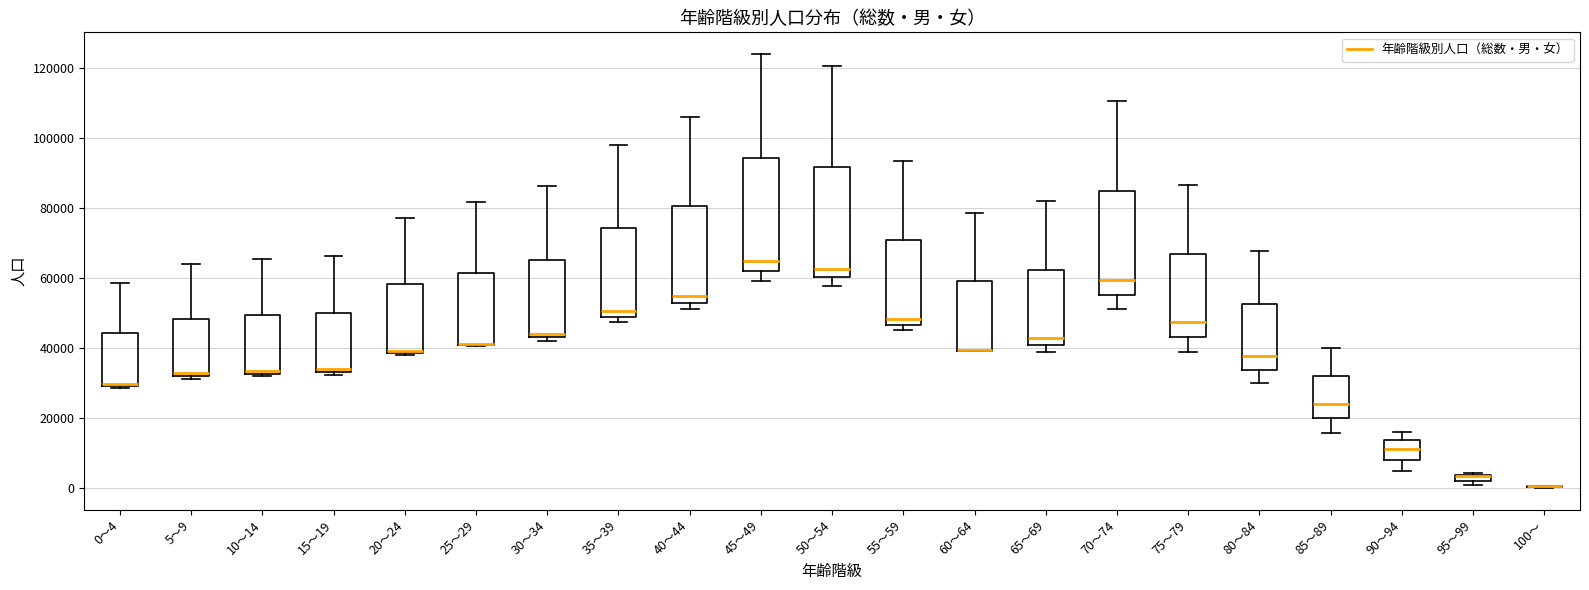

Where is the upper edge of the box for 60～64 on the y-axis? The values are not printed on the chart, so give them approximately, as read against the axis.

60000